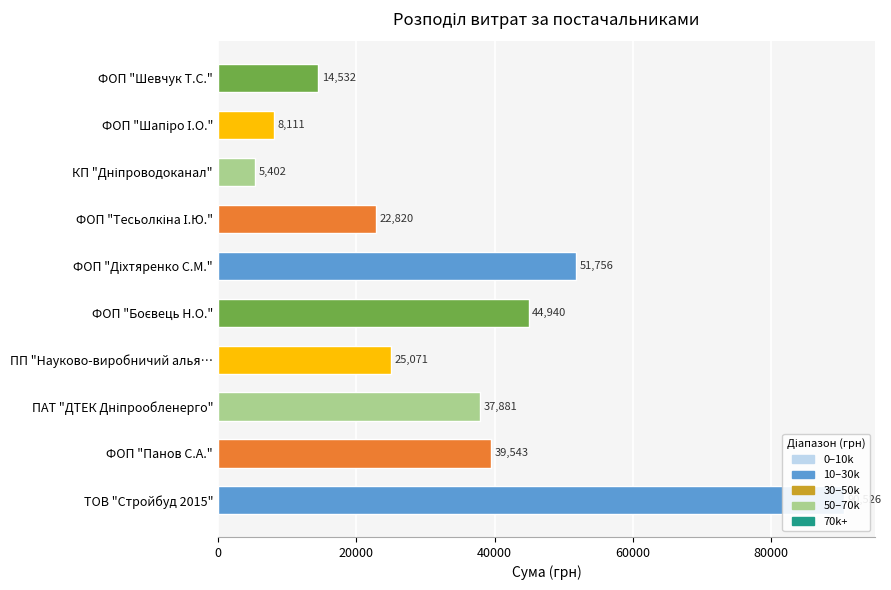

What is the maximum value shown in the chart?

90526.3